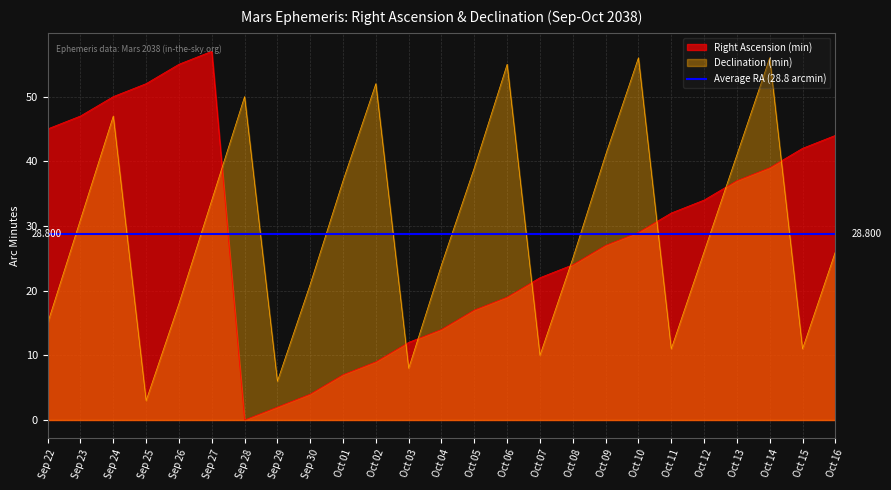

What is the value of the Right Ascension (min) point at the 9th from the left?

4